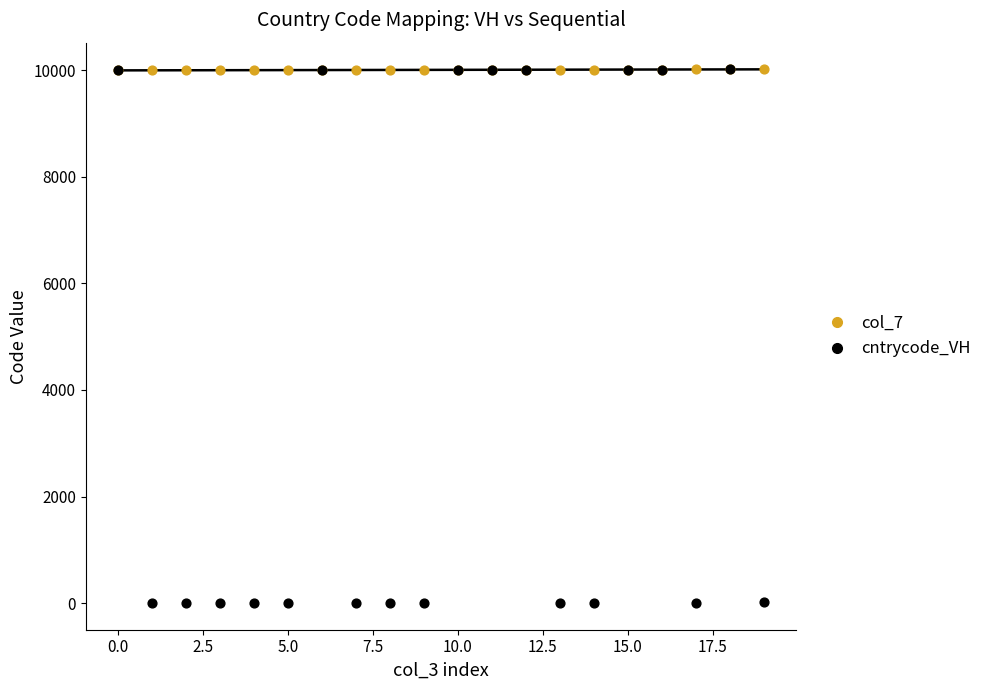

What are all the series names shown in the legend?

cntrycode_VH, col_7